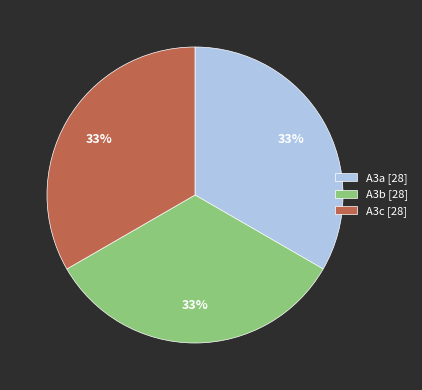

Approximately how many times larger is the value at A3b [28] compared to A3a [28]?

1.0